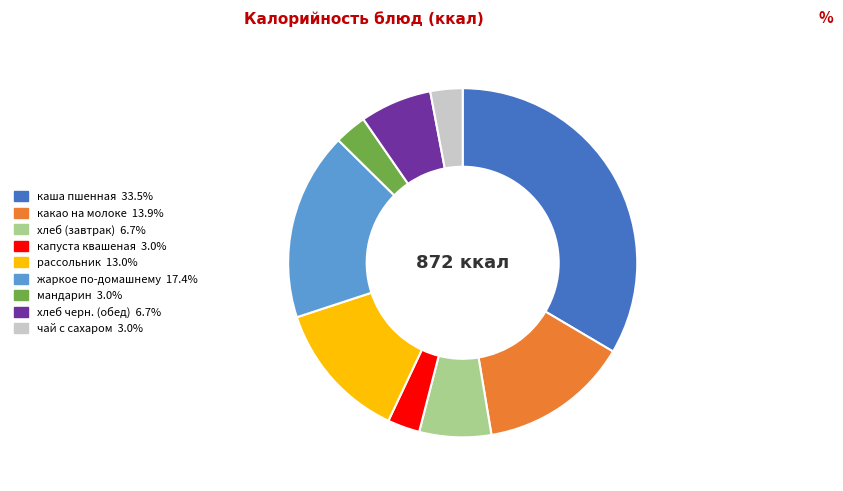

Combined, do капуста квашеная and жаркое по-домашнему account for over 50%?

No